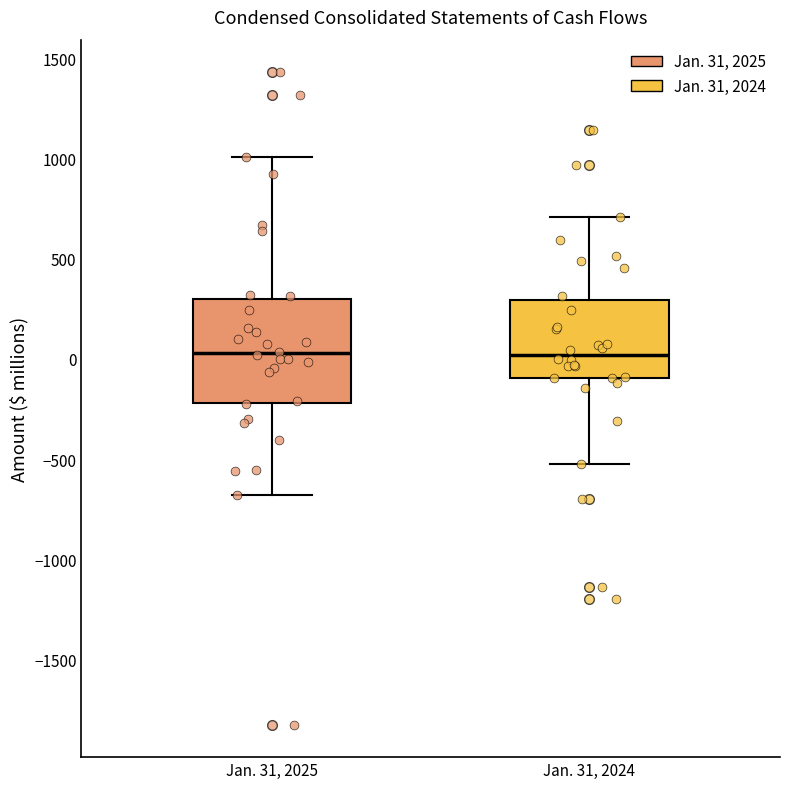

Where does the lower whisker of the box for Jan. 31, 2025 end on the y-axis? The values are not printed on the chart, so give them approximately, as read against the axis.

-700